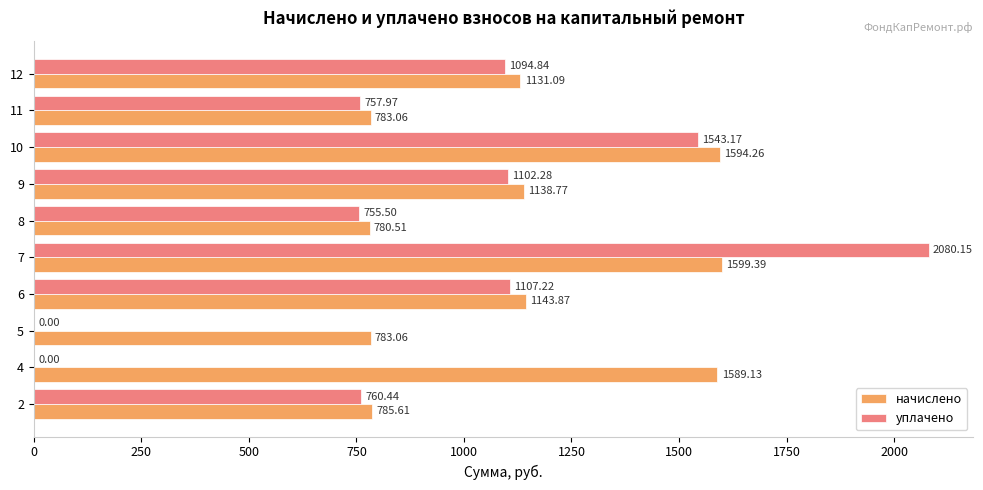

Which series has the largest total across all categories?

начислено